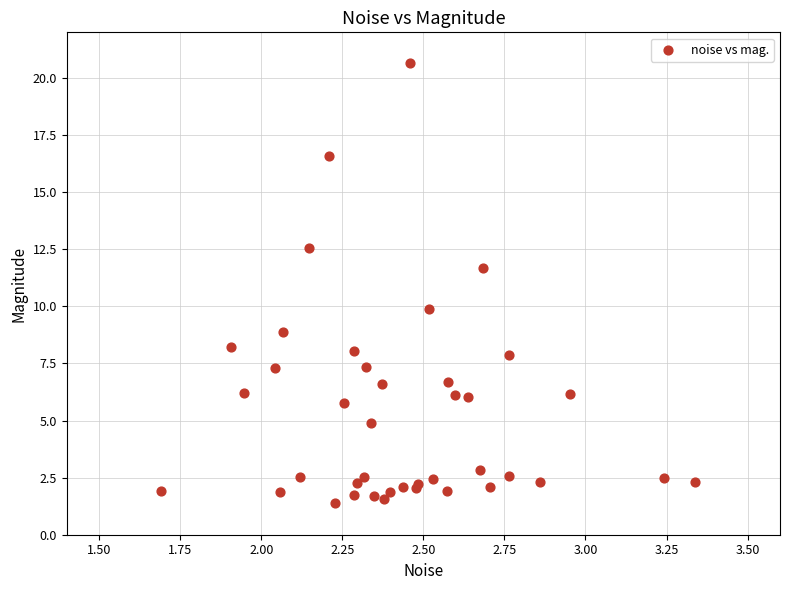

What Y value in the scatter plot is closest to 11?

11.7